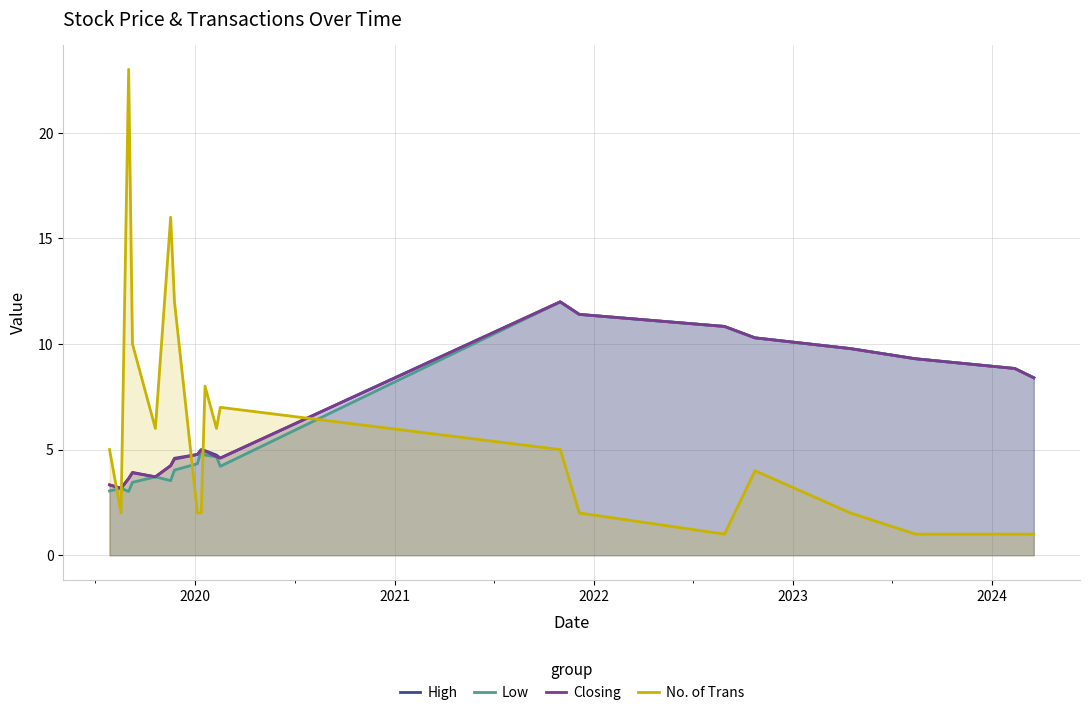

List the series in order of their peak value, lowest first.

Low, Closing, High, No. of Trans